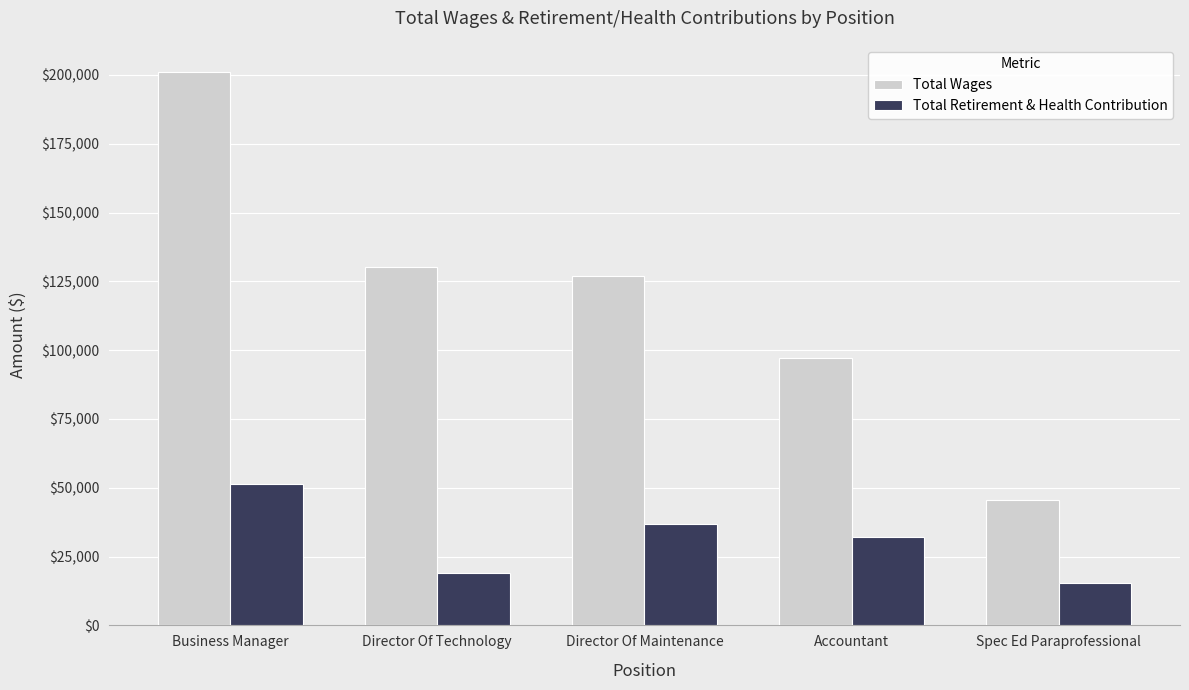

Are the bars horizontal?

No